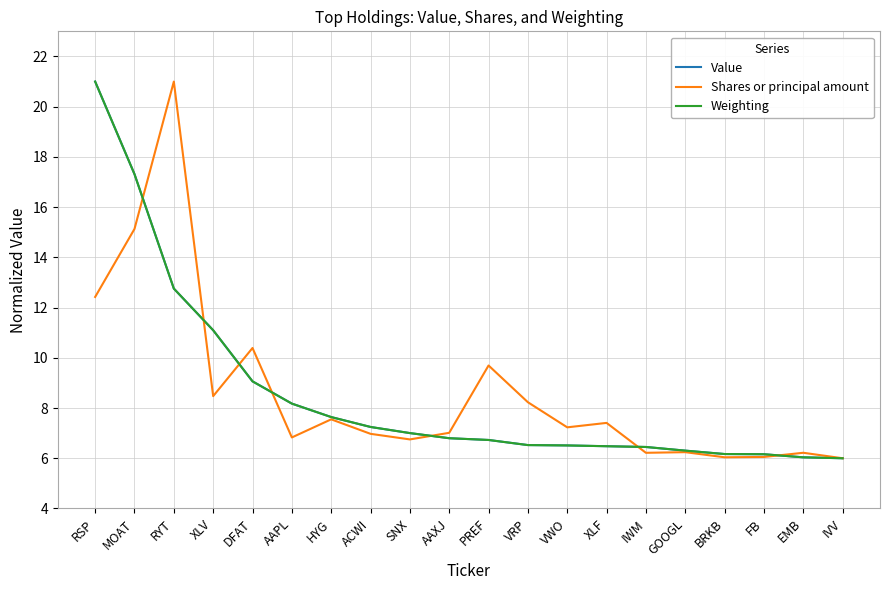

What is the minimum value shown in the chart?

6.0